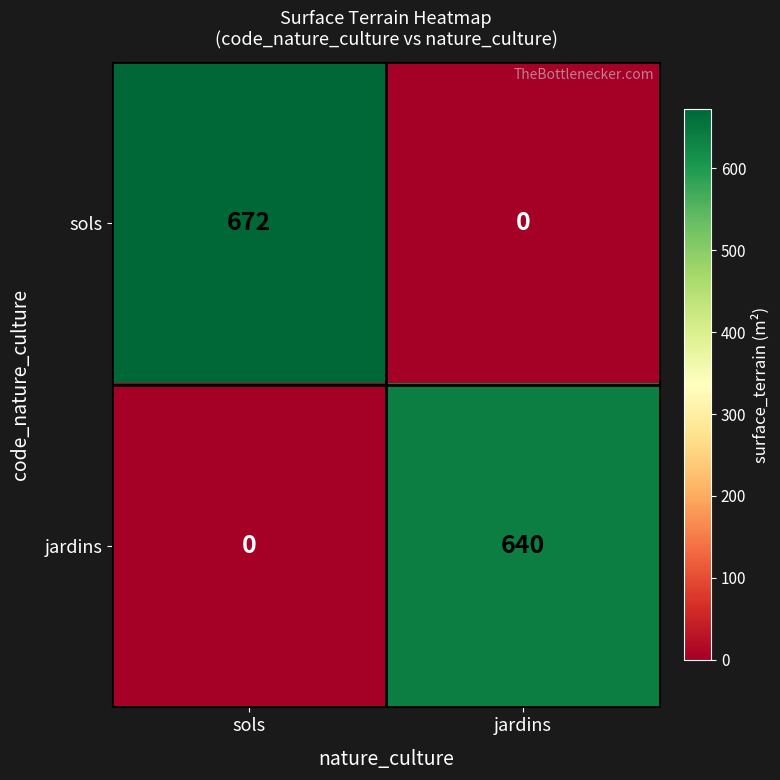

Is it true that sols equals -259 at jardins?

False